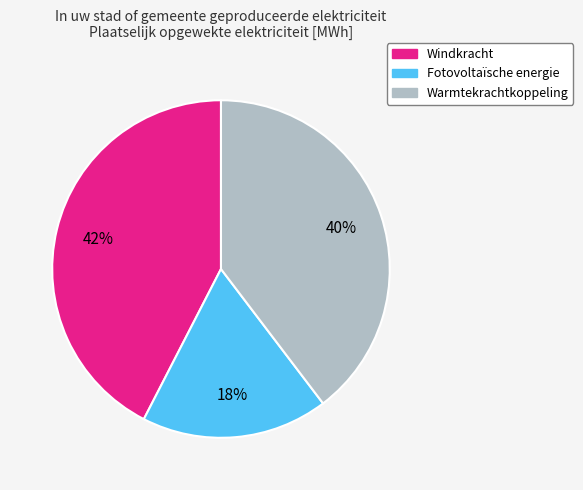

Does any single category account for the majority?

No